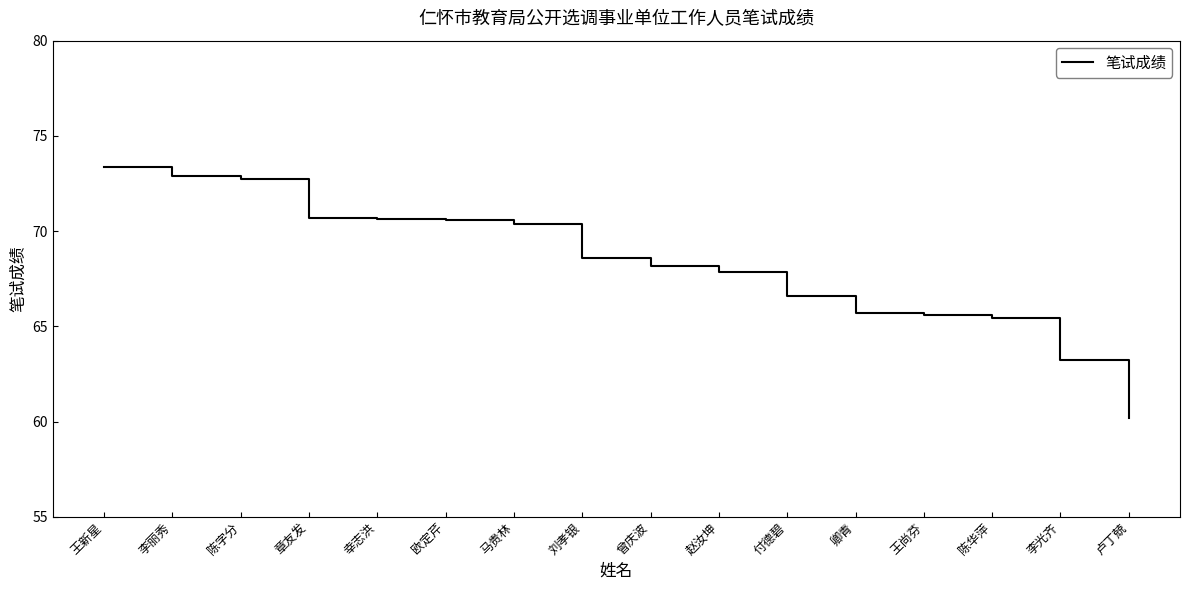

Which category has the lowest value across all series?

卢丁兢